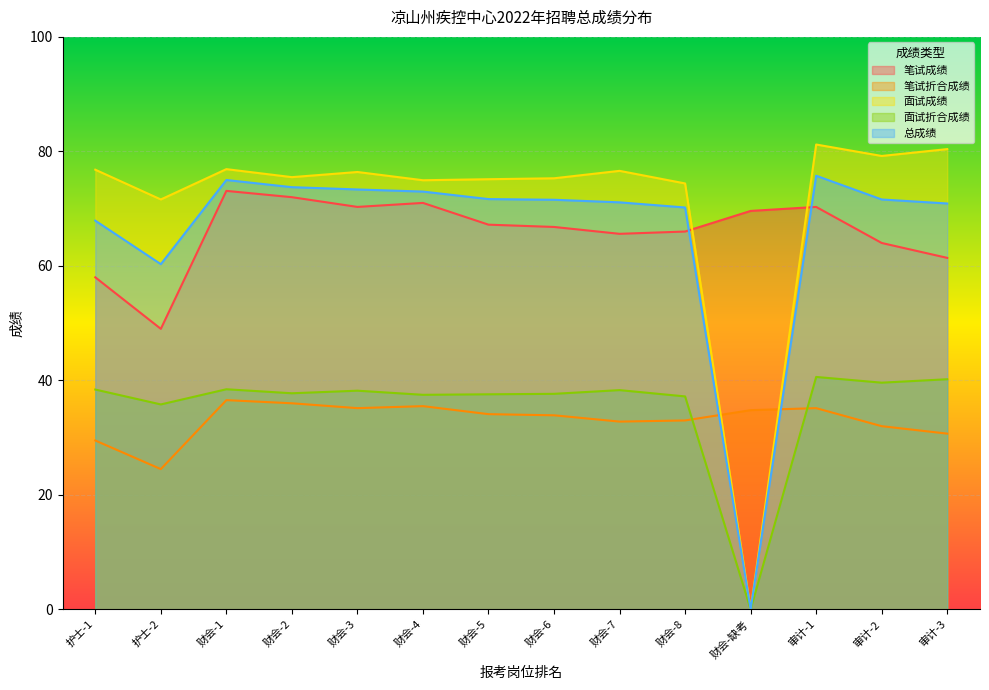

What is the difference between the highest and lowest values at 财会-3?

41.3